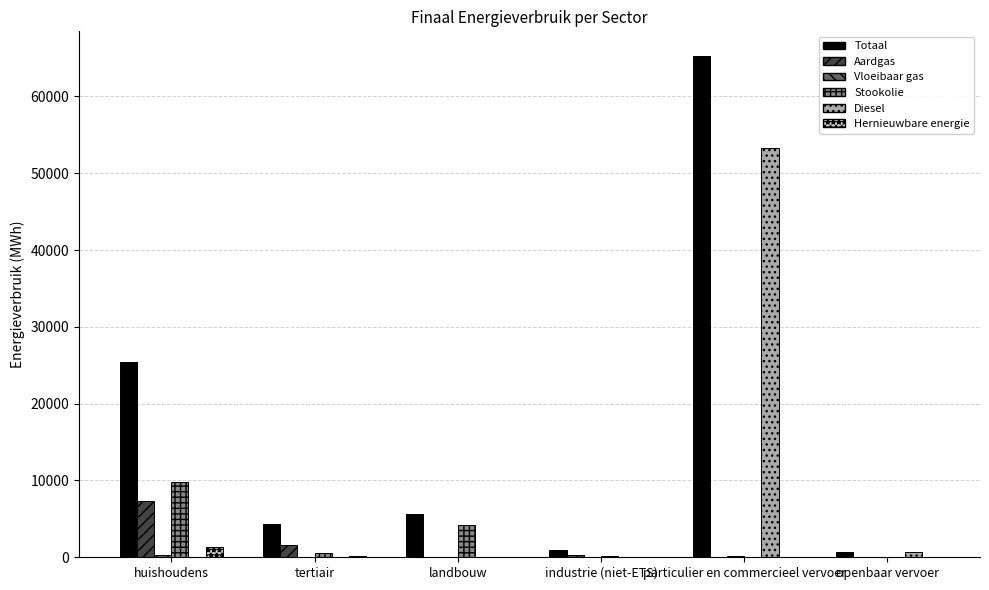

Between huishoudens and landbouw, which series saw the biggest shift?

Totaal